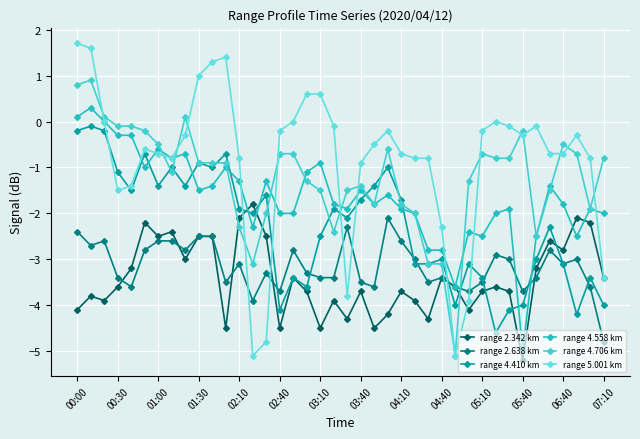

Count the number of data series in this chart.

6